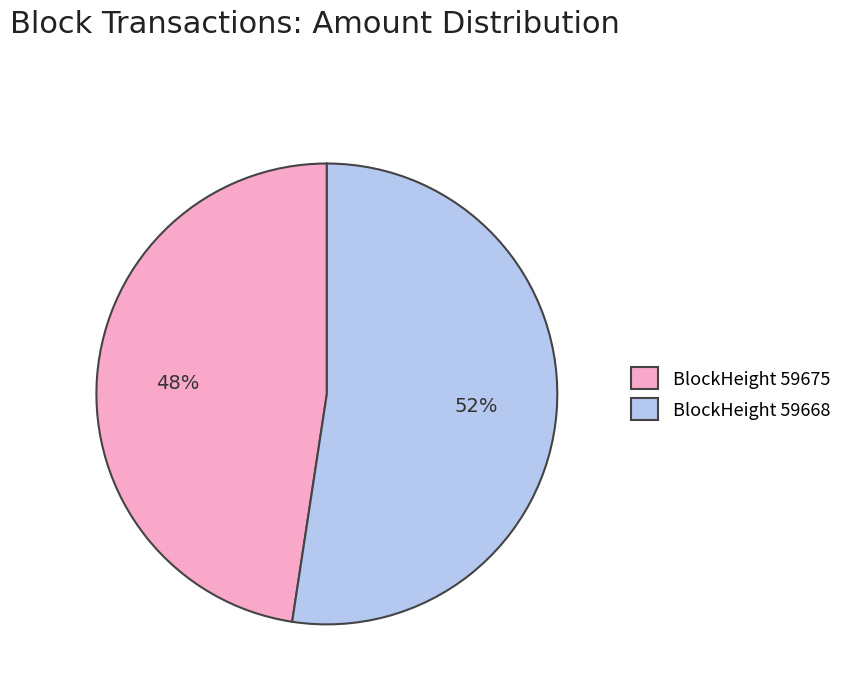

Does any single category account for the majority?

Yes